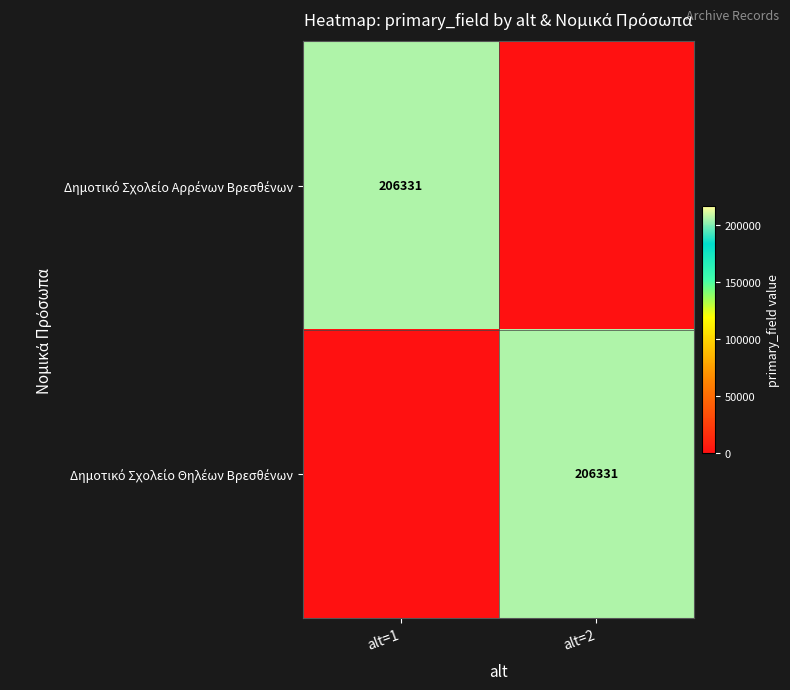

What is the difference between the maximum and minimum values in the Δημοτικό Σχολείο Αρρένων Βρεσθένων series?

206331